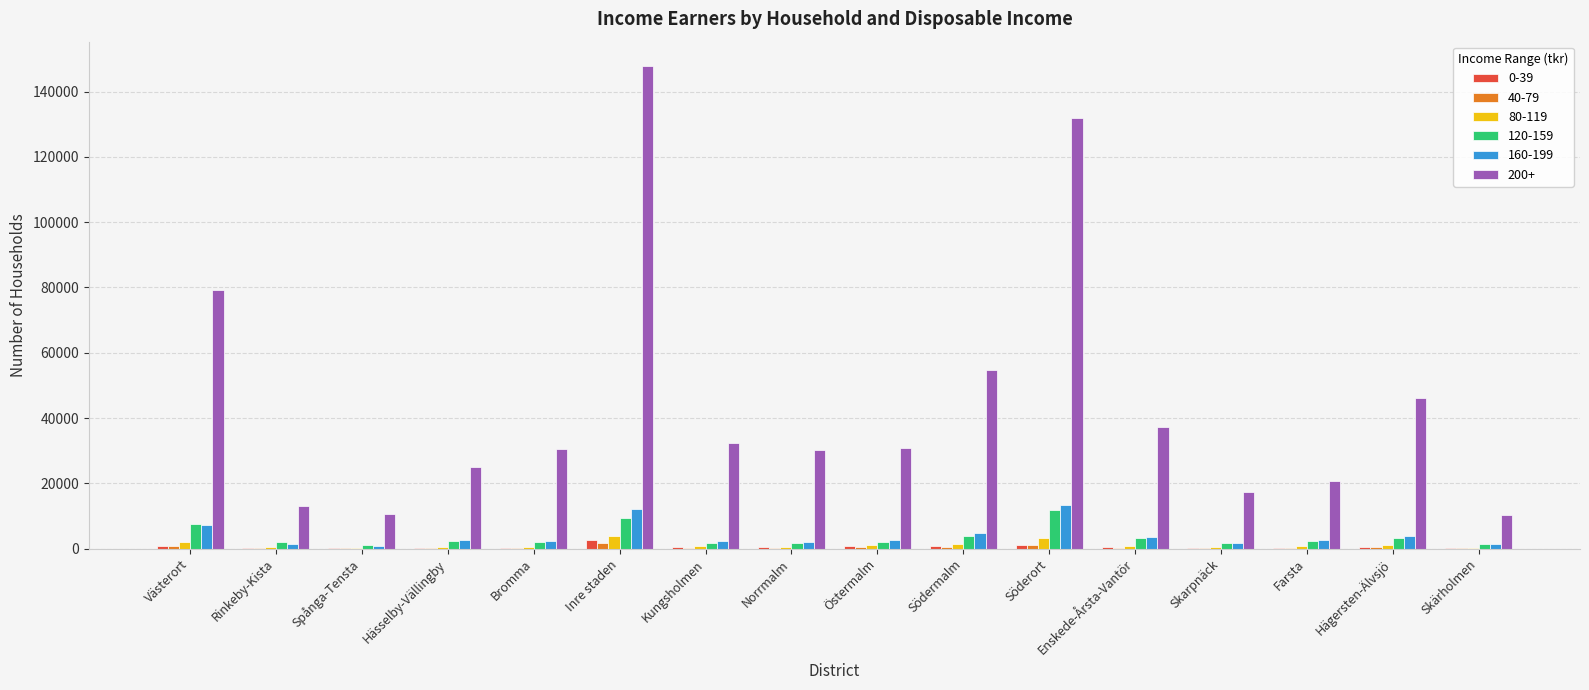

Does the chart contain stacked bars?

No